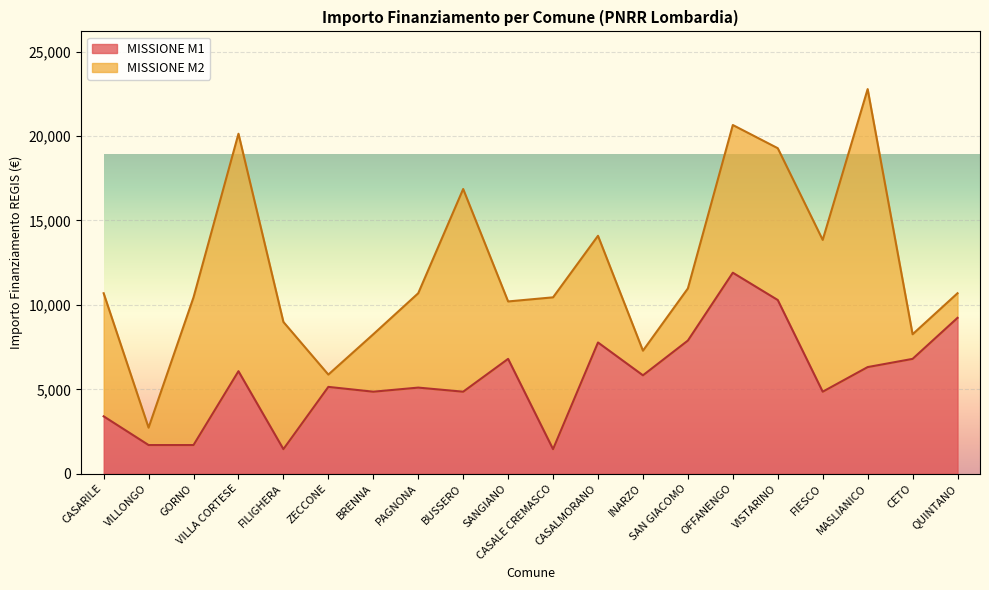

How many points are lower than both their immediate neighbors (excluding endpoints)?

6